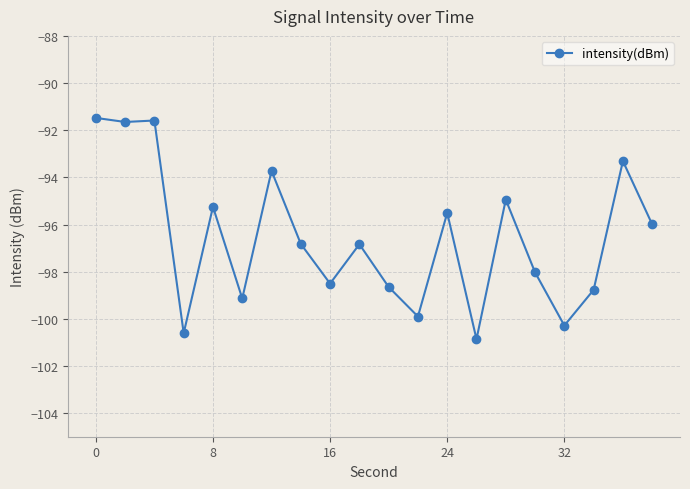

True or false: there are more than 0 points higher than both neighbors.

True